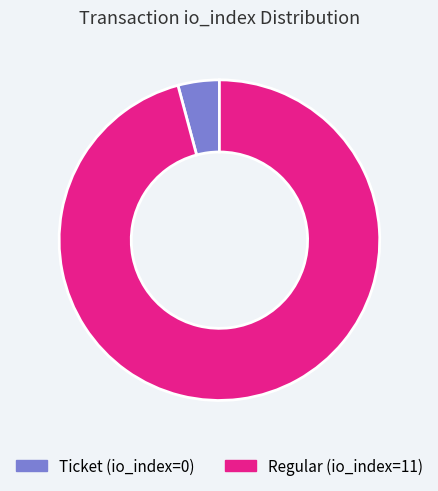

Count the number of slices in the pie.

2